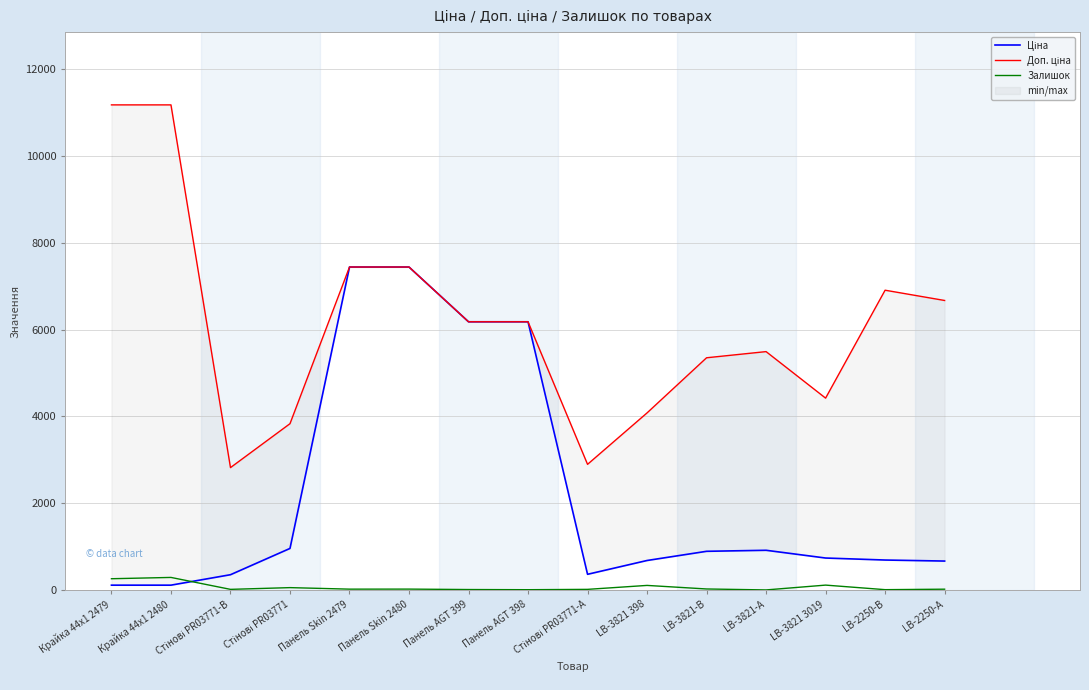

What is the label of the 6th point from the right?

LB-3821 398